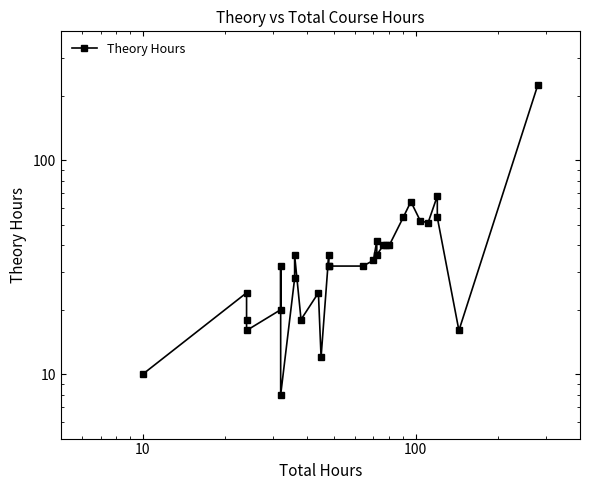

How many lines are shown in the chart?

1